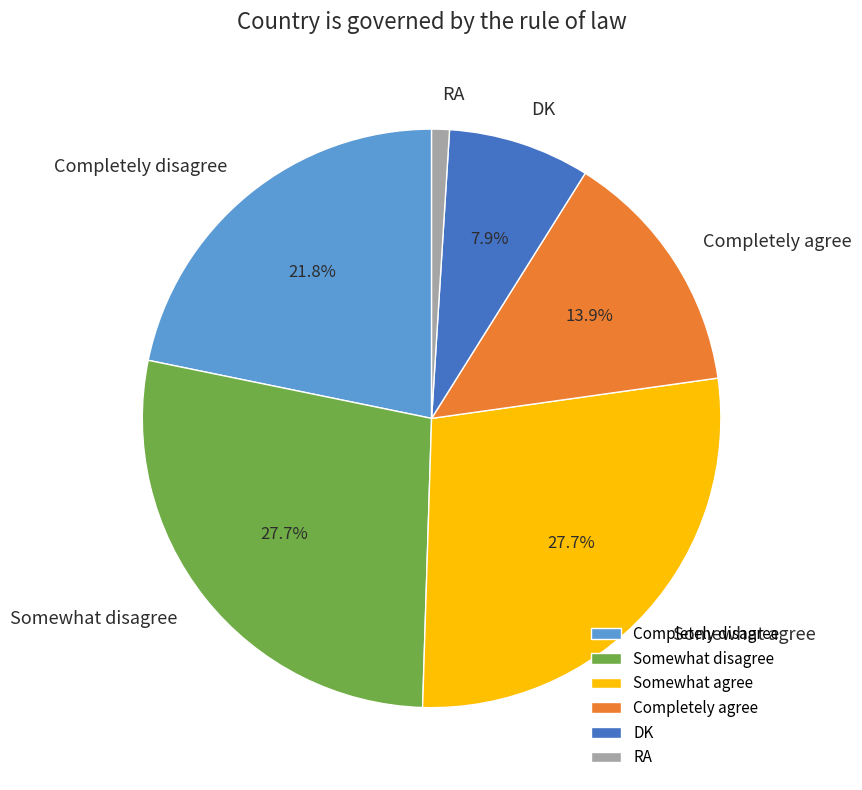

Count the number of slices in the pie.

6